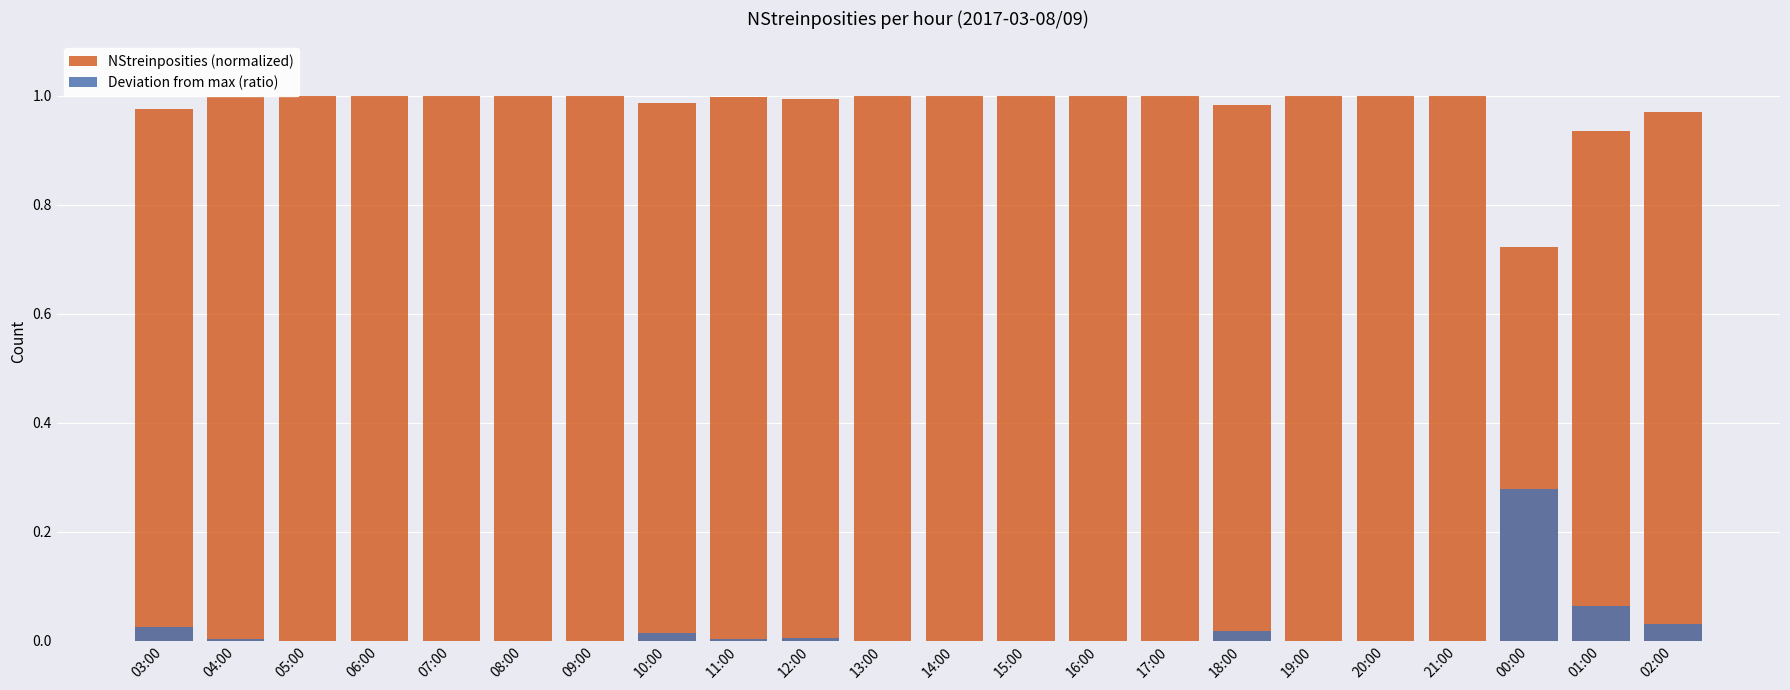

At which label does Deviation from max (ratio) reach its minimum?

05:00